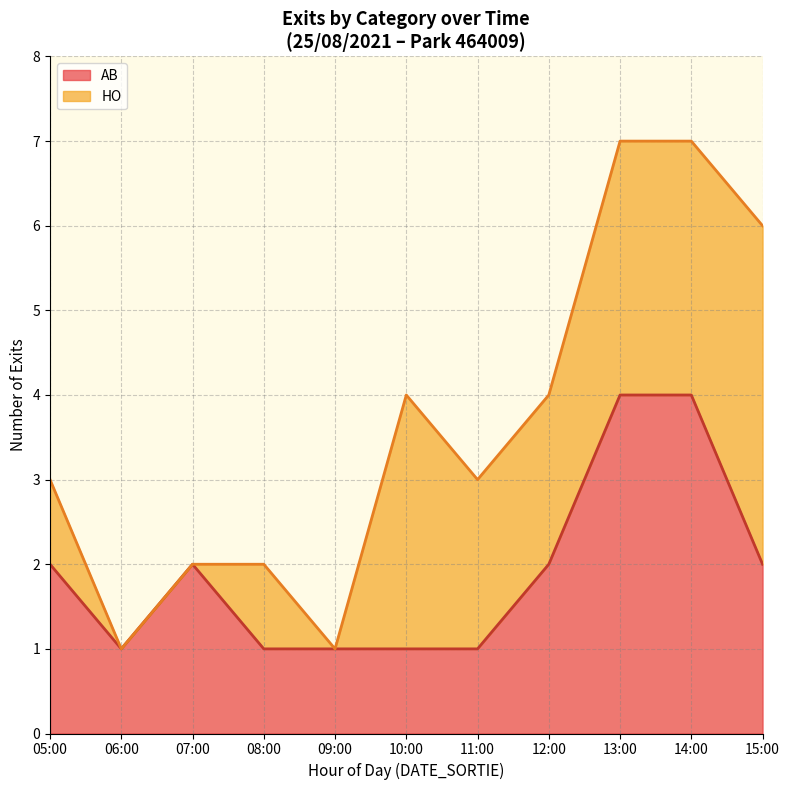

Is the value of HO at 10:00 greater than the value of AB at 10:00?

Yes